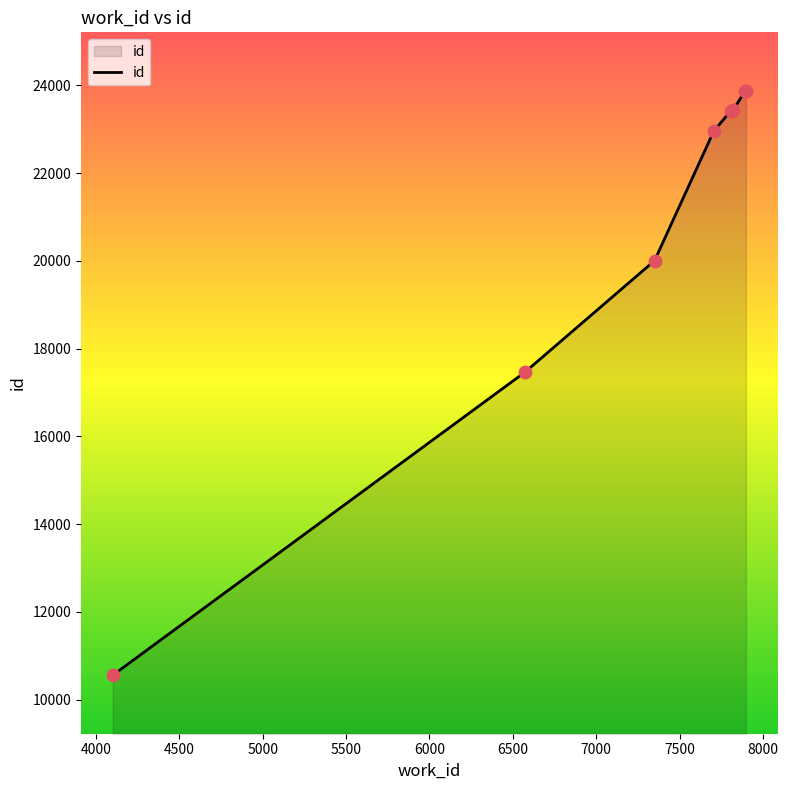

True or false: the data has more than 2 interior local peaks.

False